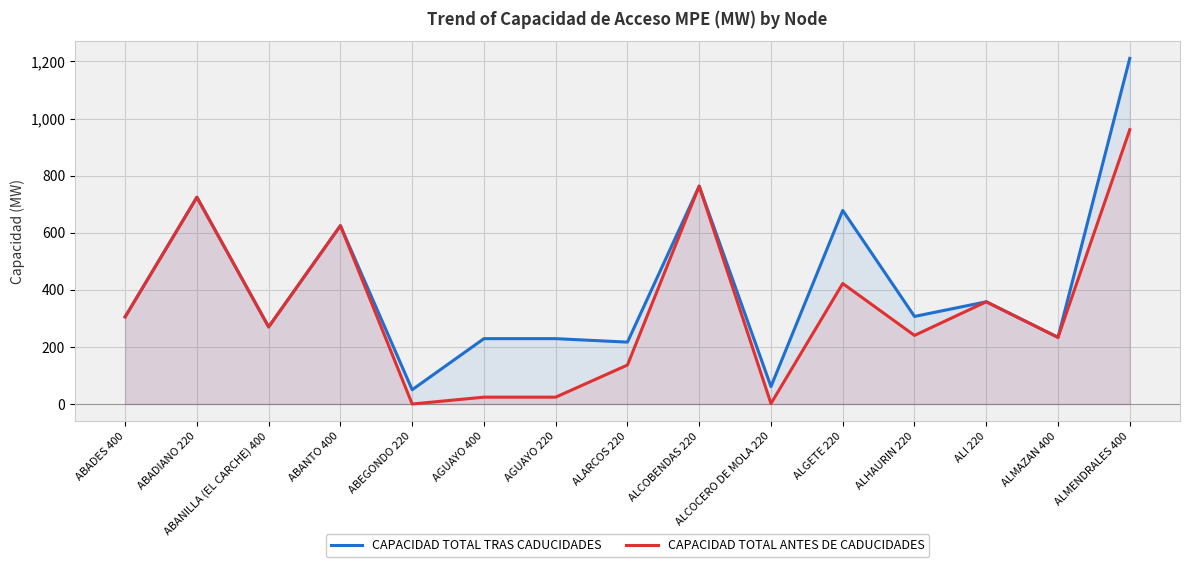

Reading left to right, transcribe all the data shown in this chart.

CAPACIDAD TOTAL TRAS CADUCIDADES: 305.1	724.3	270.0	624.7	50.0	228.9	228.9	216.8	763.2	61.1	678.1	306.8	358.1	233.4	1210.7
CAPACIDAD TOTAL ANTES DE CADUCIDADES: 305.1	724.3	270.0	624.7	0.0	24.0	24.0	136.5	763.2	1.6	422.1	240.3	358.1	233.4	960.7